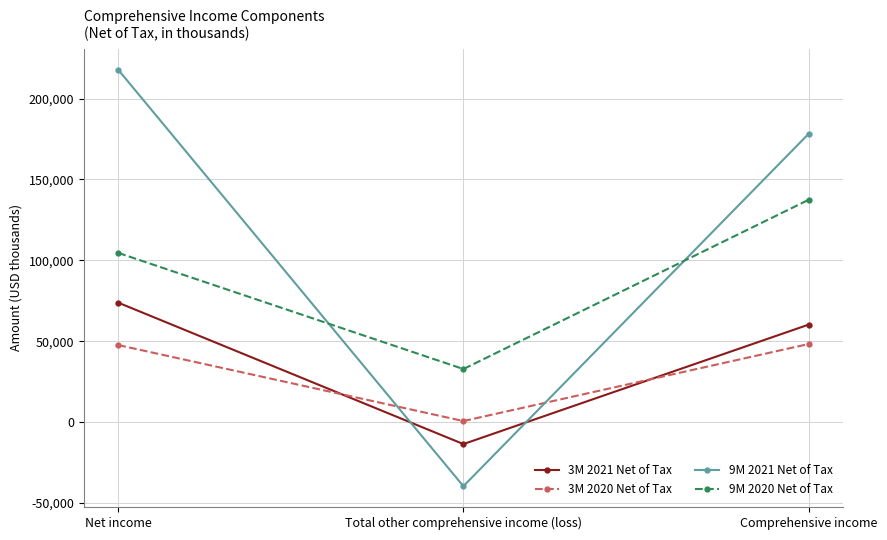

What is the label of the 2nd point from the left?

Total other comprehensive income (loss)